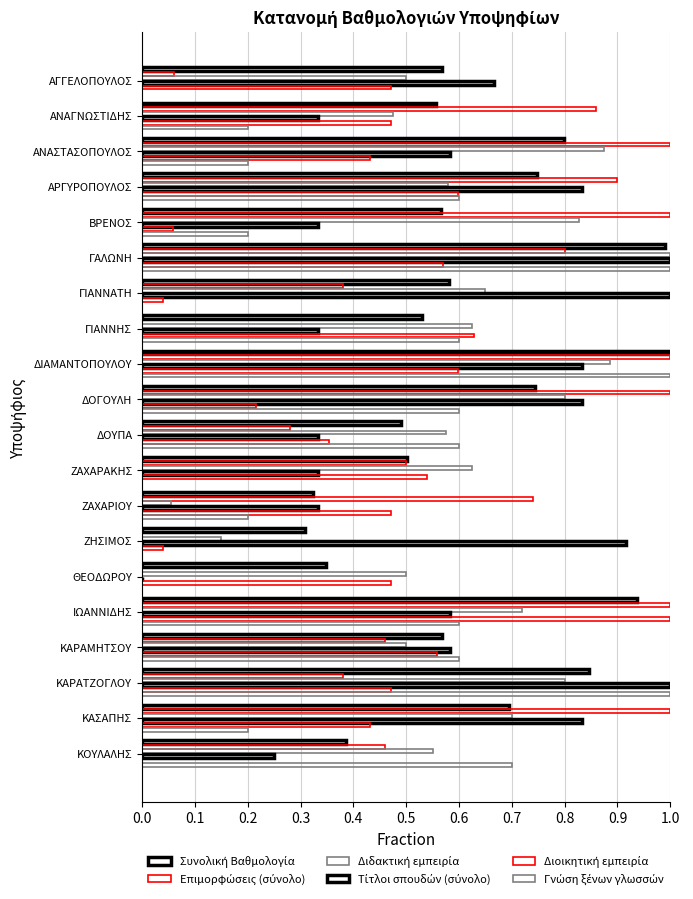

How many distinct data groups are displayed?

6